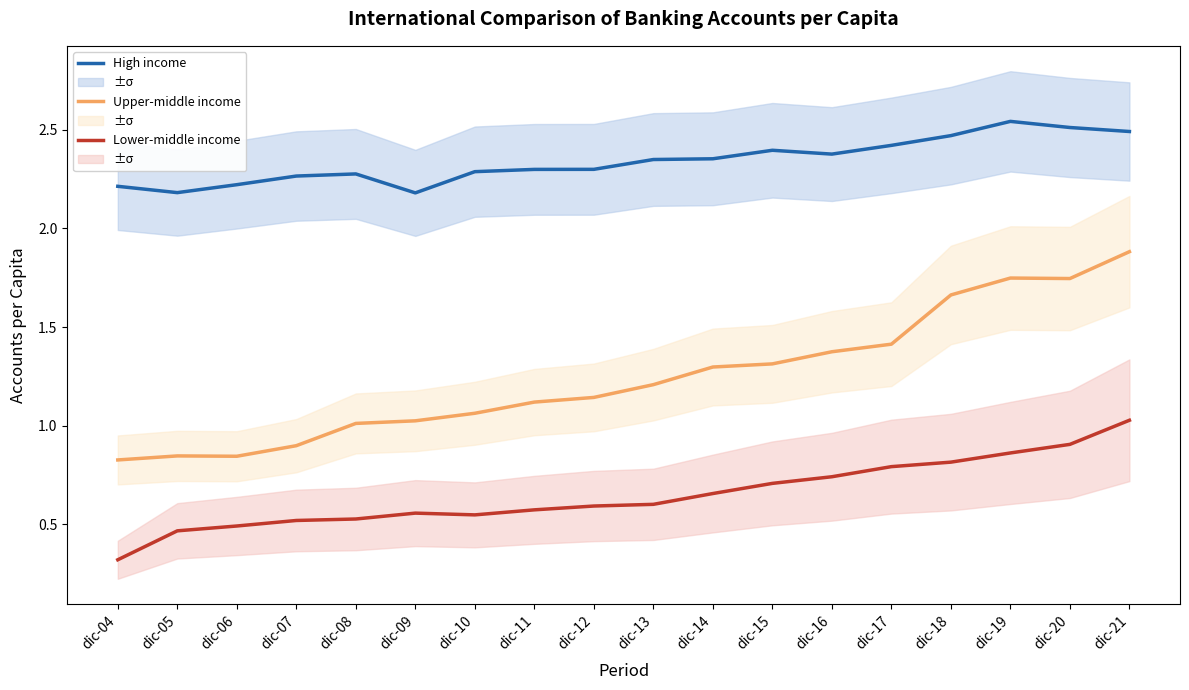

Which category has the highest value across all series?

dic-19